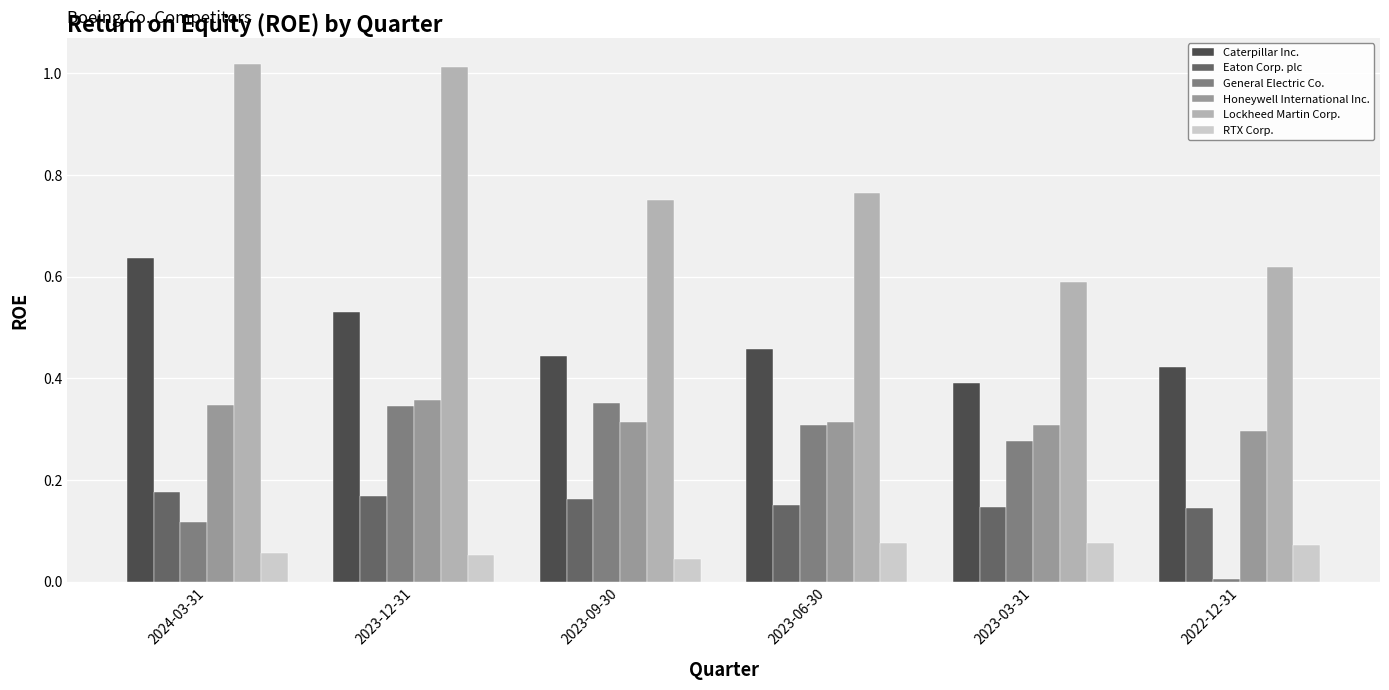

Which category has the lowest value in the Lockheed Martin Corp. series?

2023-03-31